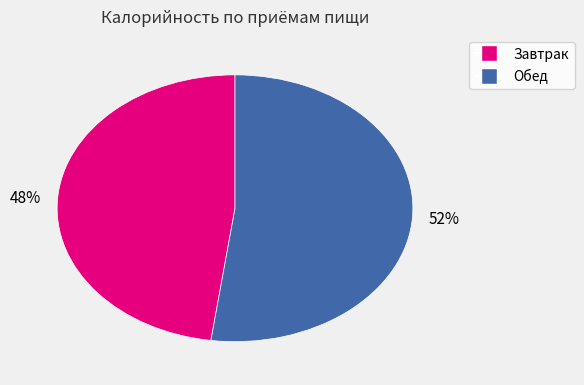

To the nearest percent, what is the average slice percentage?

50%